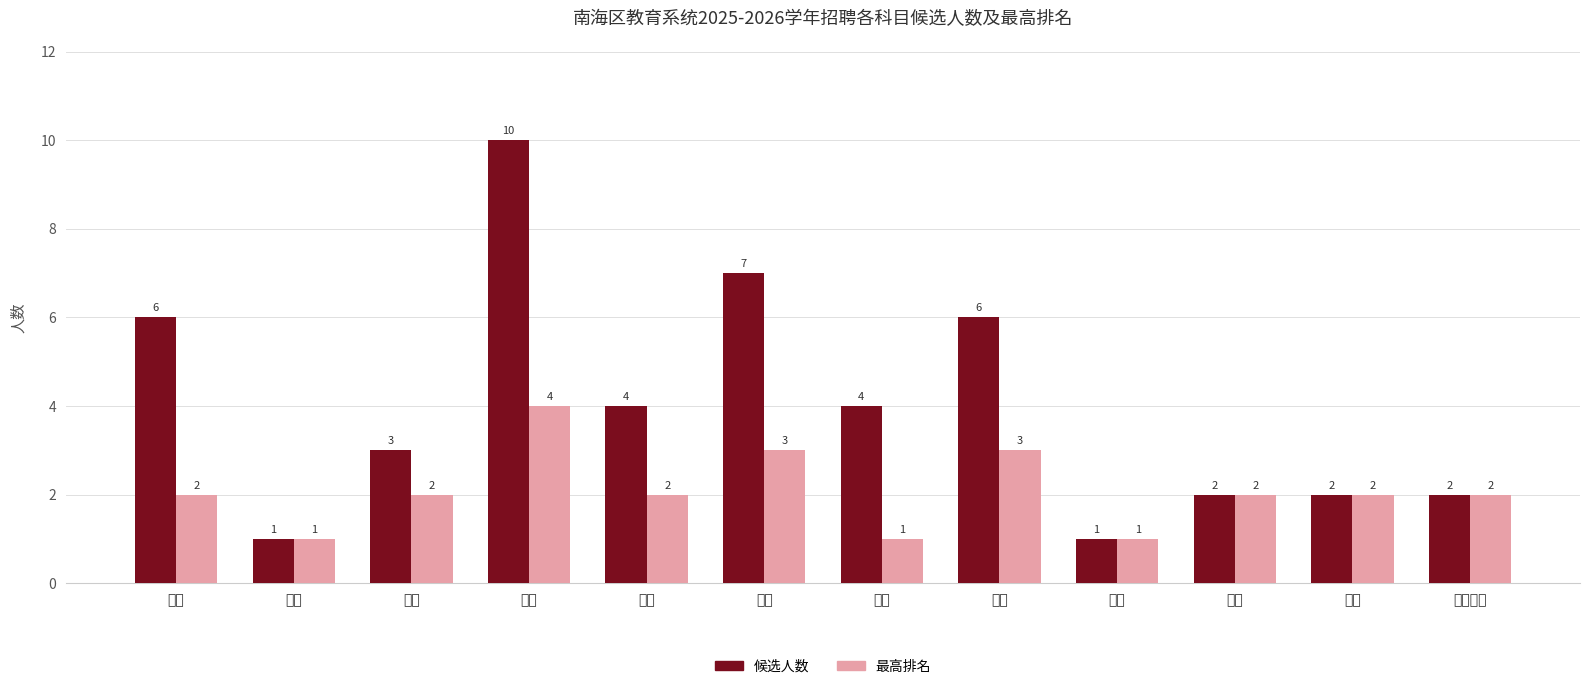

What is the highest value of the 候选人数 series?

10